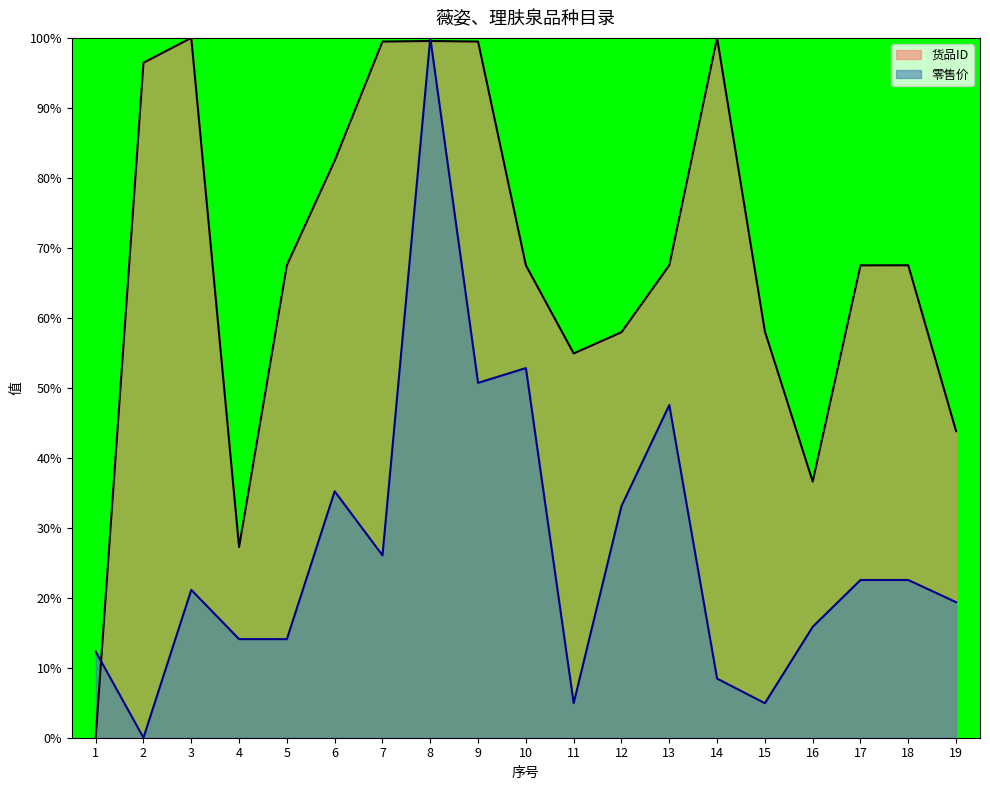

How many data points in 零售价 are less than 21?

9